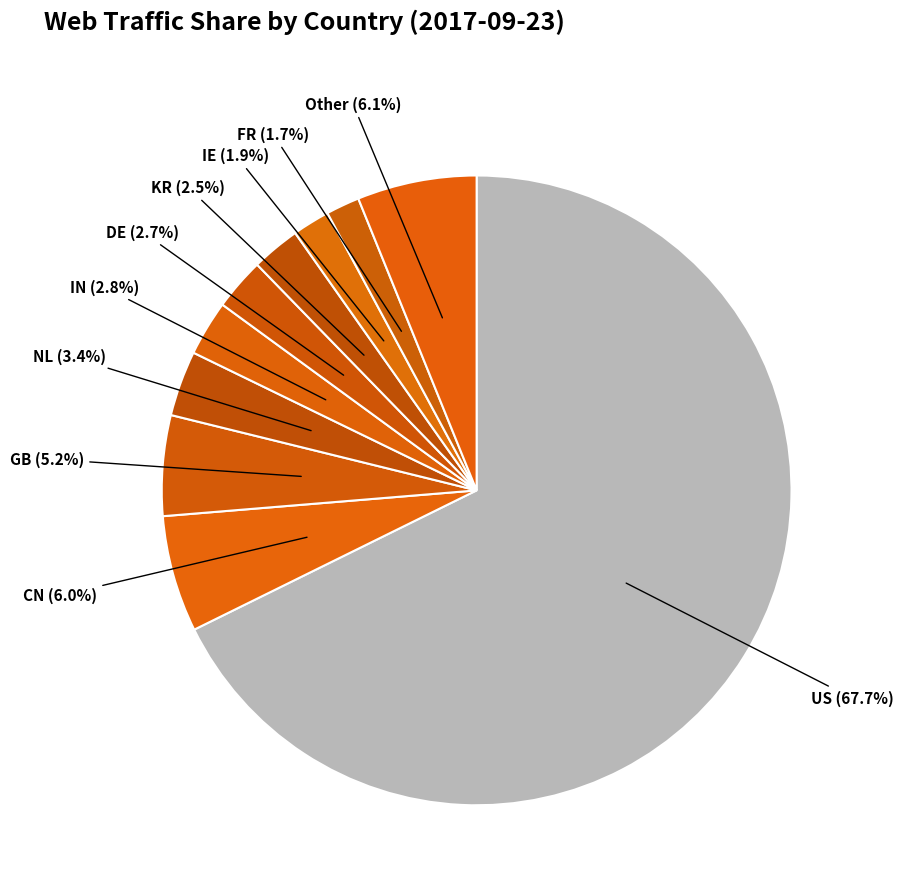

What is the smallest slice in the pie chart?

FR